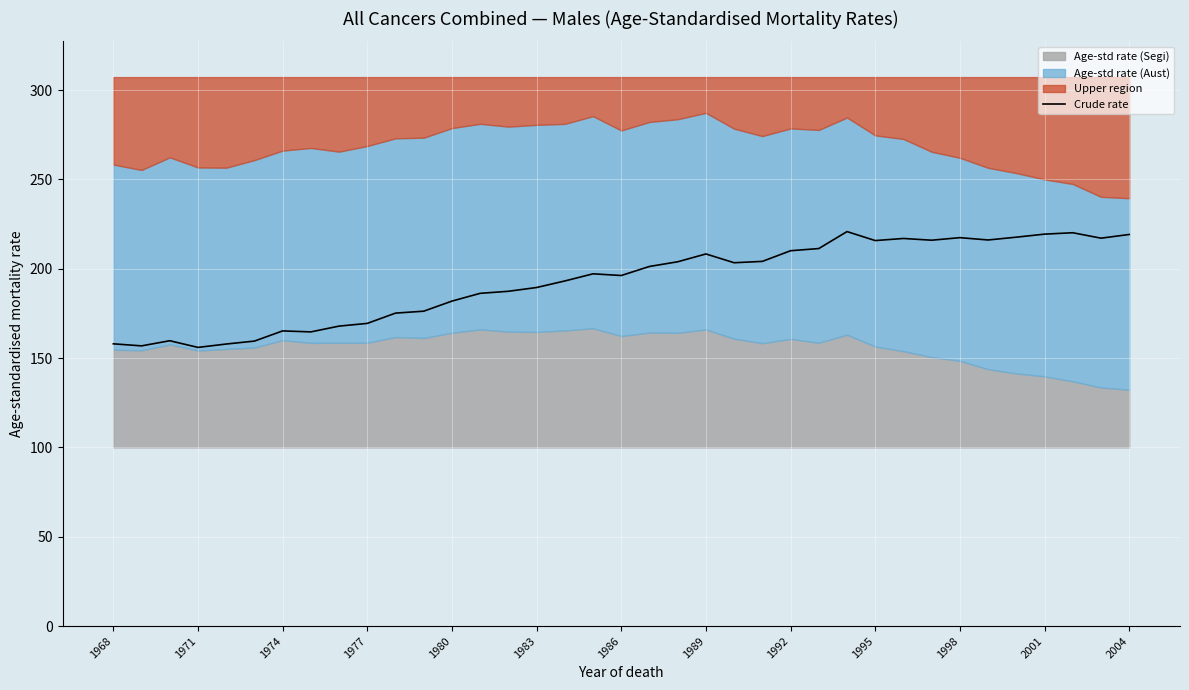

Is it true that Crude rate equals 189.5 at 1983?

True